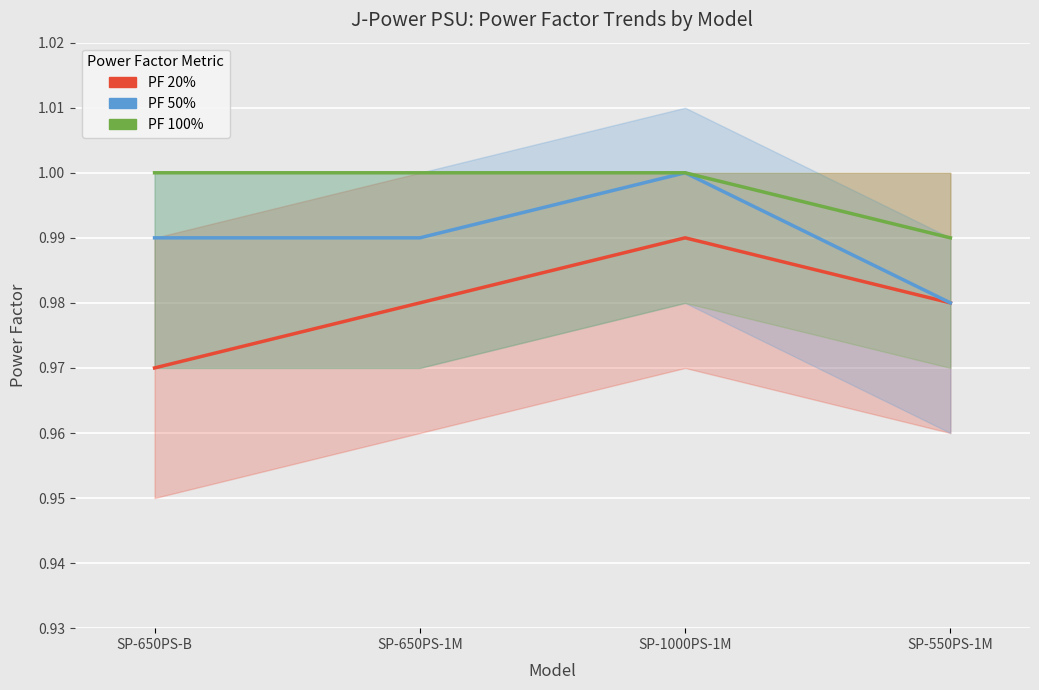

Reading right to left, extract all data points from this chart.

PF 20%: 1.0	1.0	1.0	1.0
PF 50%: 1.0	1.0	1.0	1.0
PF 100%: 1.0	1.0	1.0	1.0